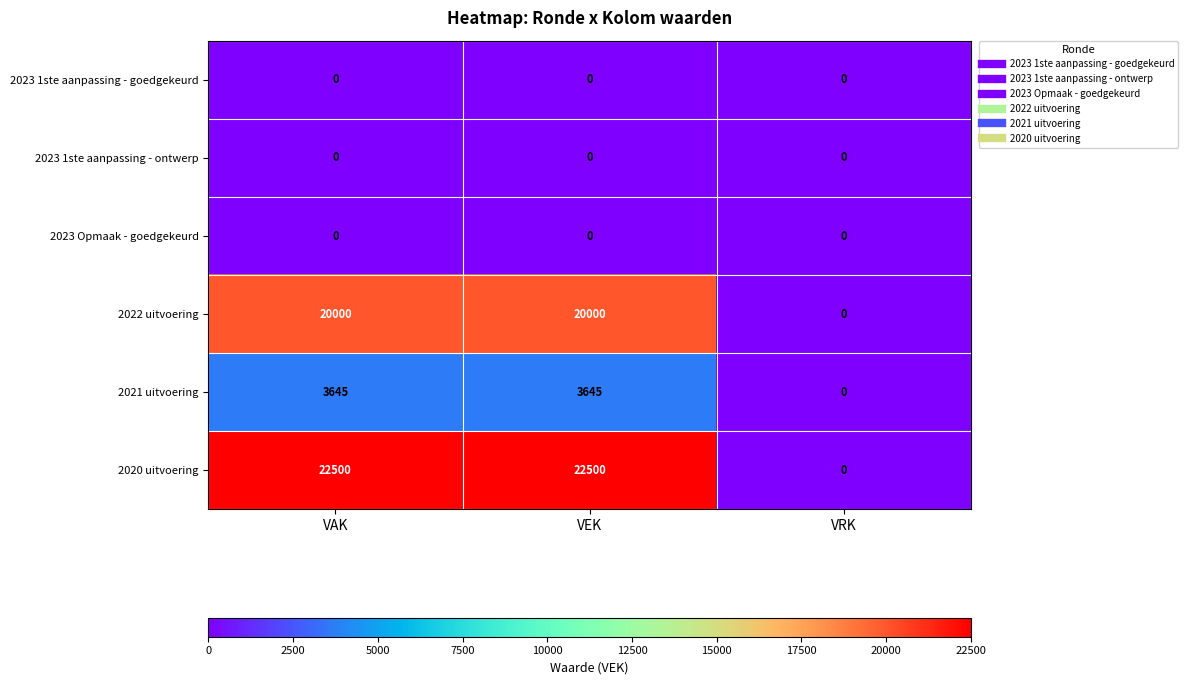

What is the maximum value shown in the chart?

22500